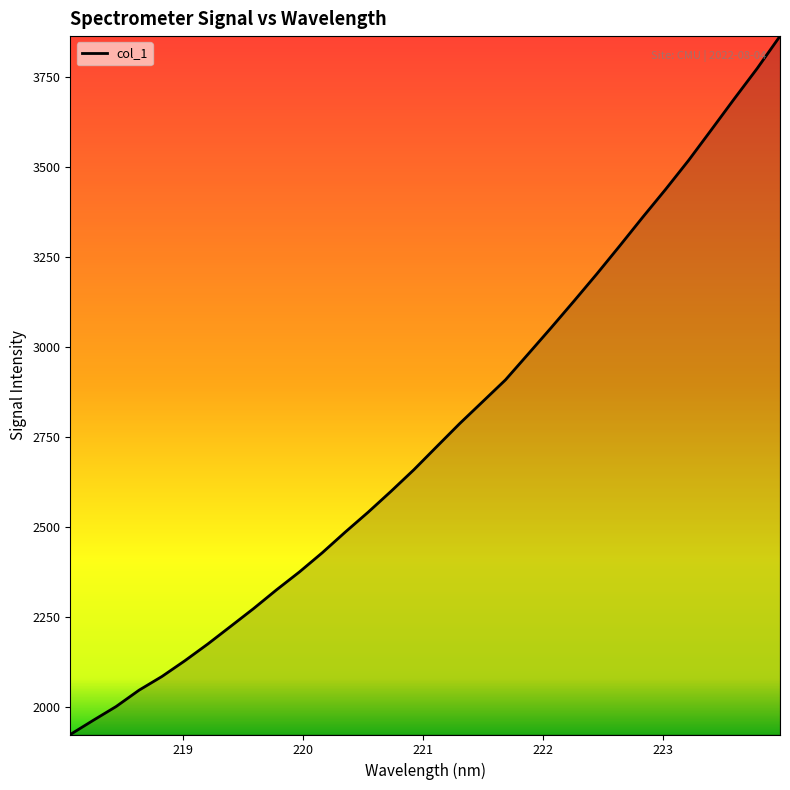

What is the difference between the maximum and minimum values?

1941.3